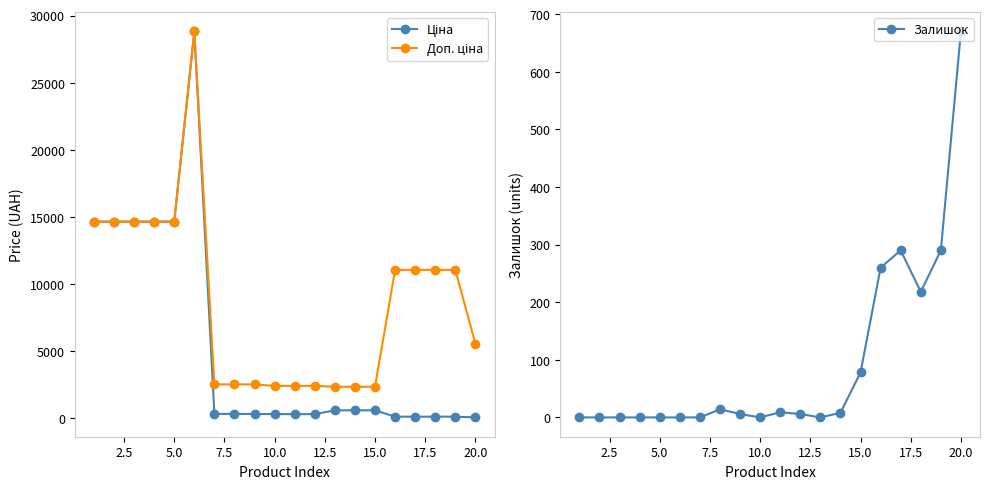

At how many categories does at least one series exceed 18367?

1